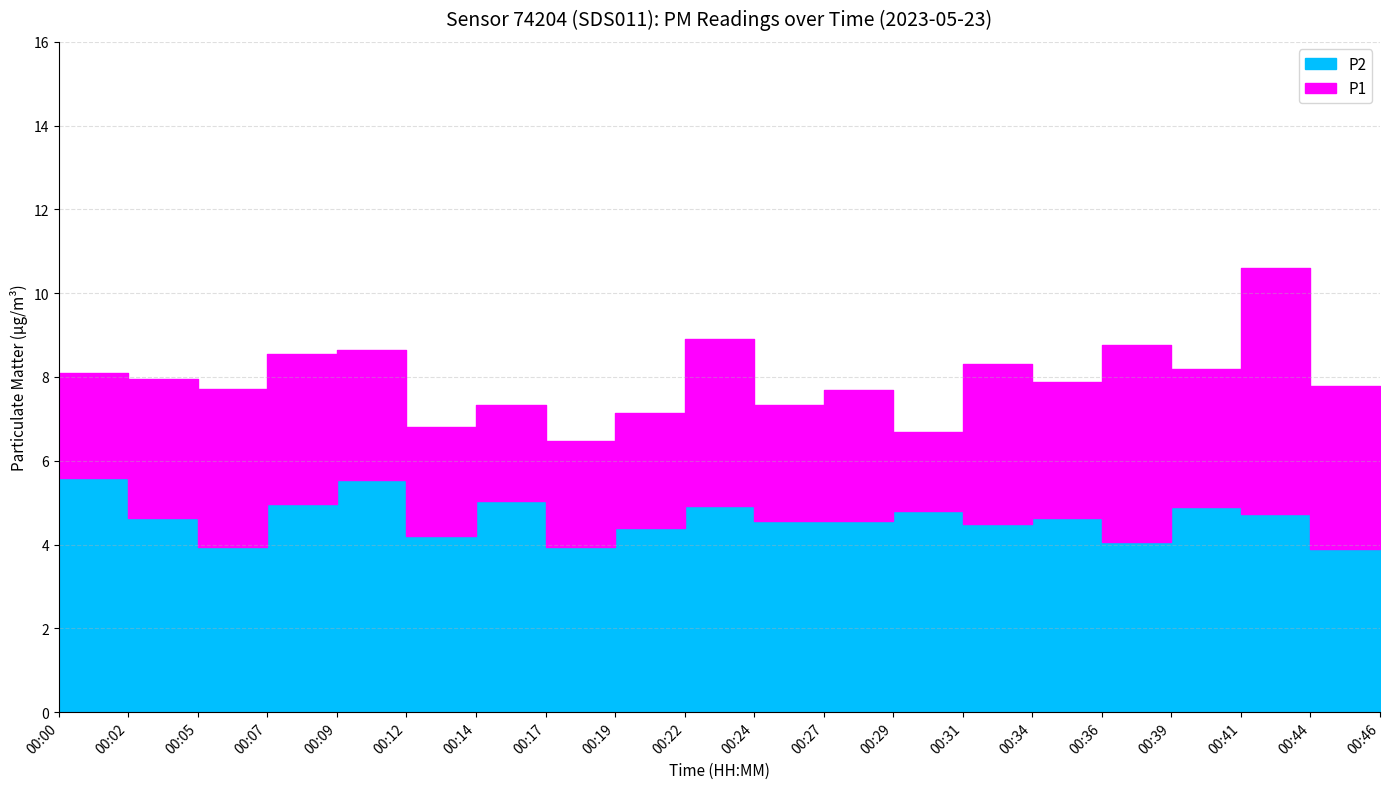

How many interior local peaks does the P2 series have?

6